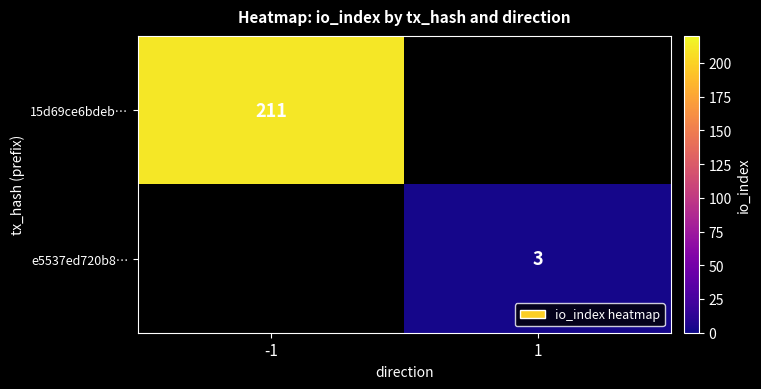

True or false: e5537ed720b8… has a value of 3 at 1.

True